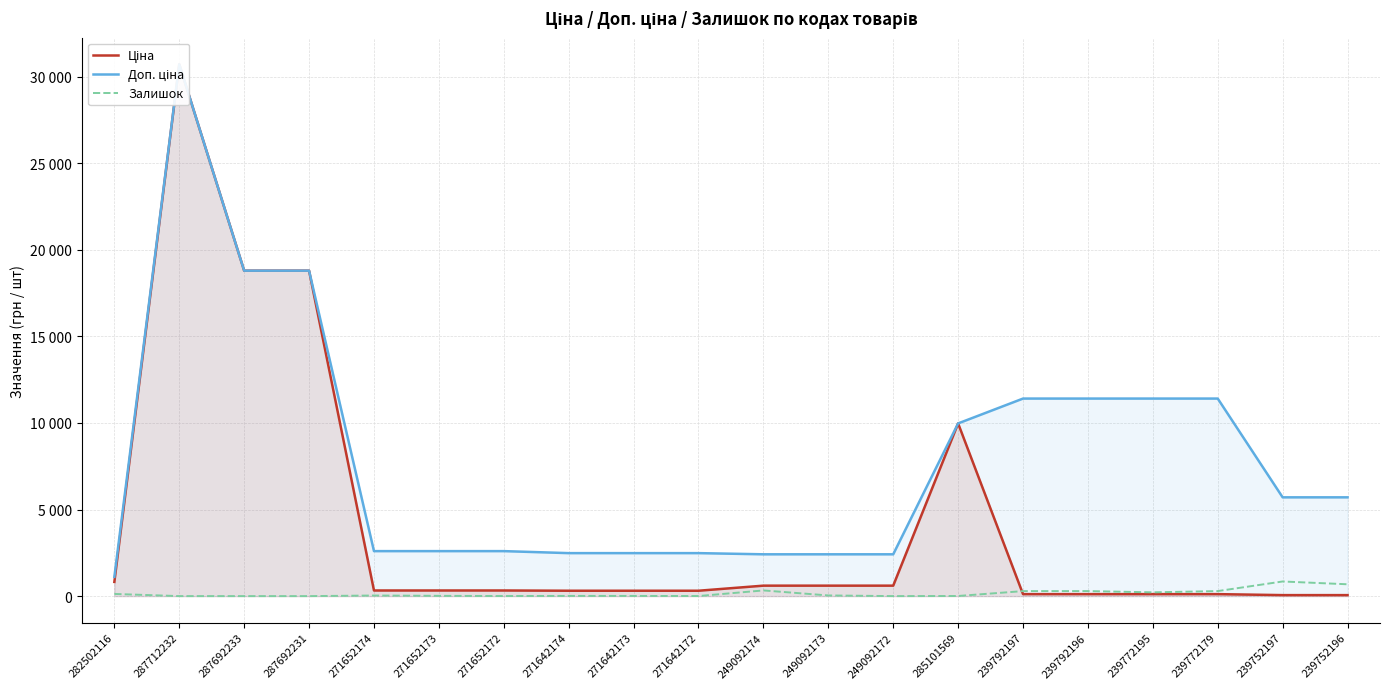

What is the label of the 13th point from the left?

249092172